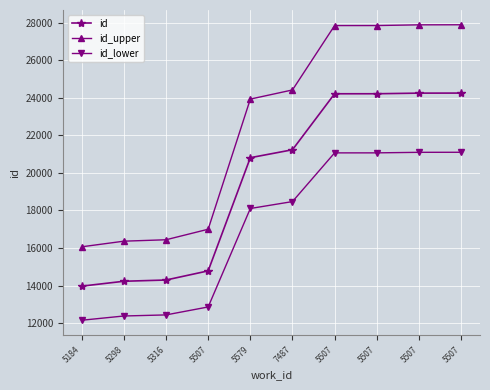

Reading left to right, what are all the values shown in this chart?

id: 5184=13966.0	5298=14226.0	5316=14292.0	5507=14779.0	5579=20805.0	7487=21228.0	5507=24209.0	5507=24210.0	5507=24243.0	5507=24246.0
id_upper: 5184=16060.9	5298=16359.9	5316=16435.8	5507=16995.8	5579=23925.7	7487=24412.2	5507=27840.3	5507=27841.5	5507=27879.4	5507=27882.9
id_lower: 5184=12150.4	5298=12376.6	5316=12434.0	5507=12857.7	5579=18100.3	7487=18468.4	5507=21061.8	5507=21062.7	5507=21091.4	5507=21094.0